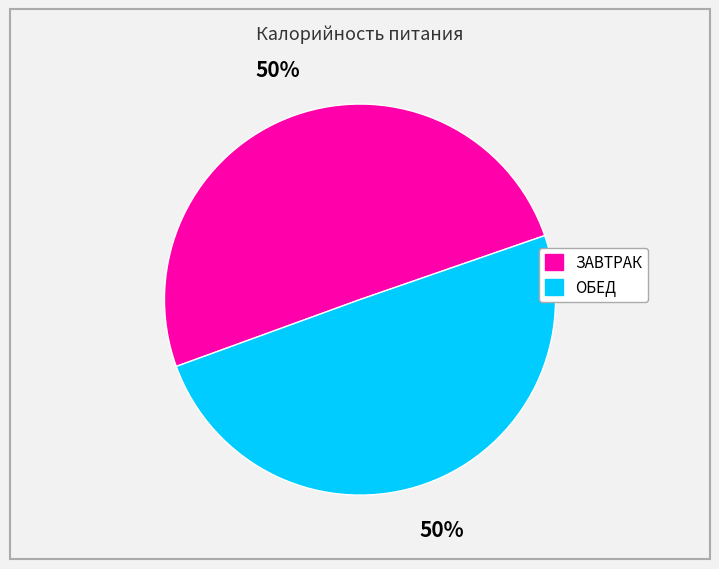

To the nearest percent, what is the average slice percentage?

50%